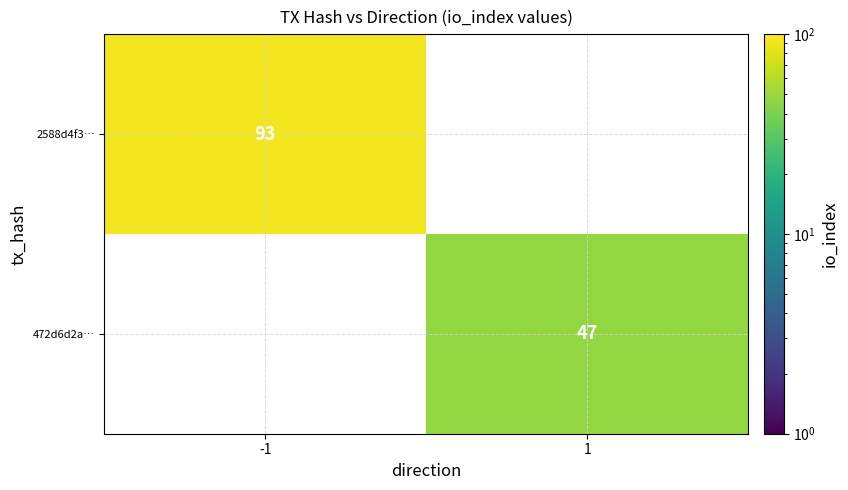

Is it true that 472d6d2a… equals 47 at 1?

True